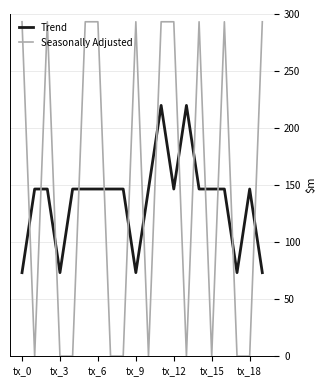

What is the lowest value of the Trend series?

73.3